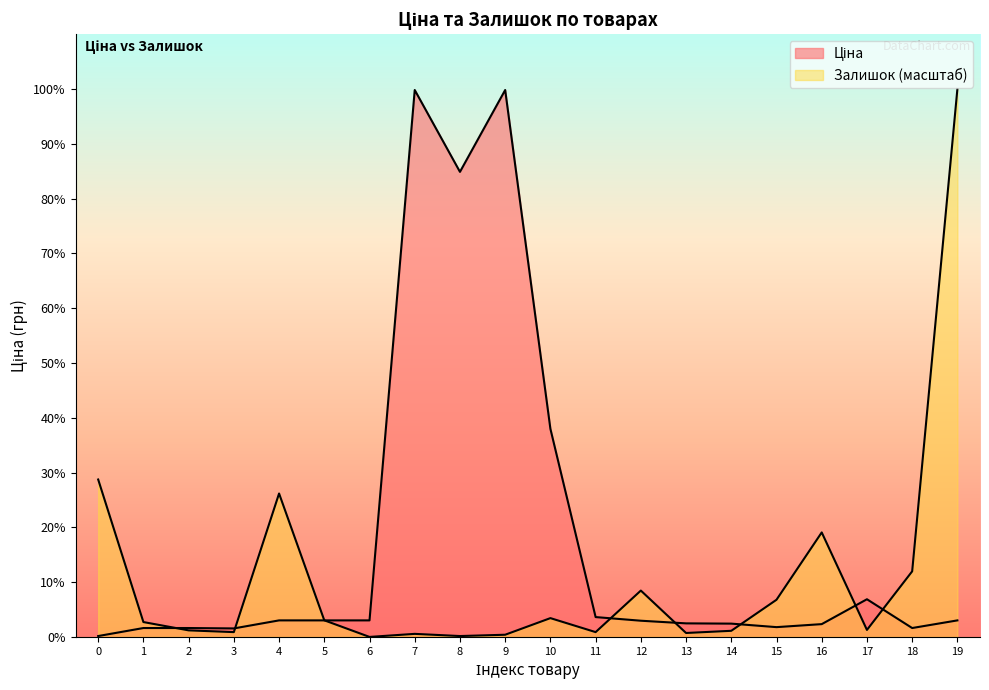

Count the number of categories in the chart.

20